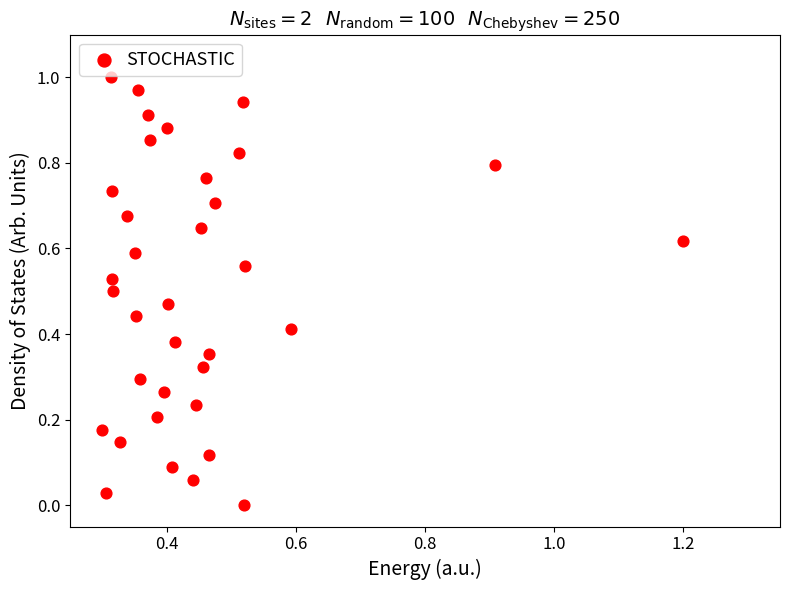

Count the number of points in this scatter plot.

35